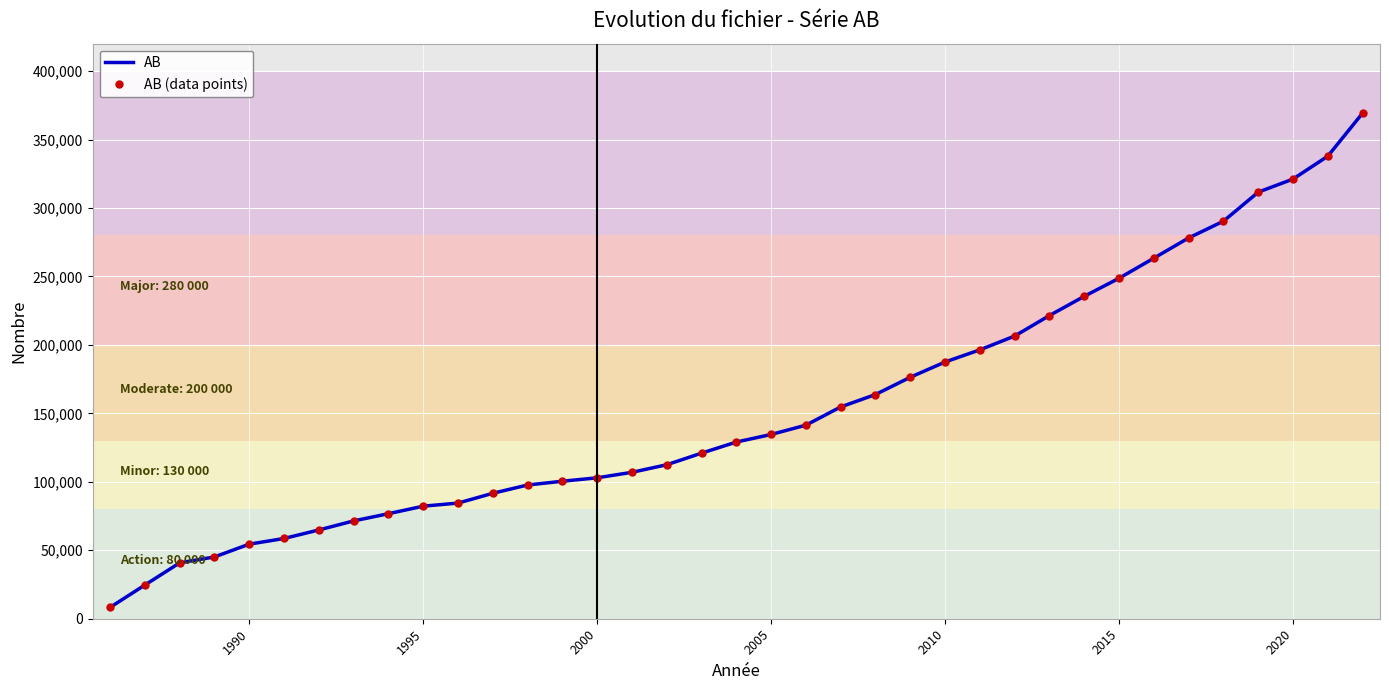

Rank the series by their maximum value, from lowest to highest.

AB, AB (data points)